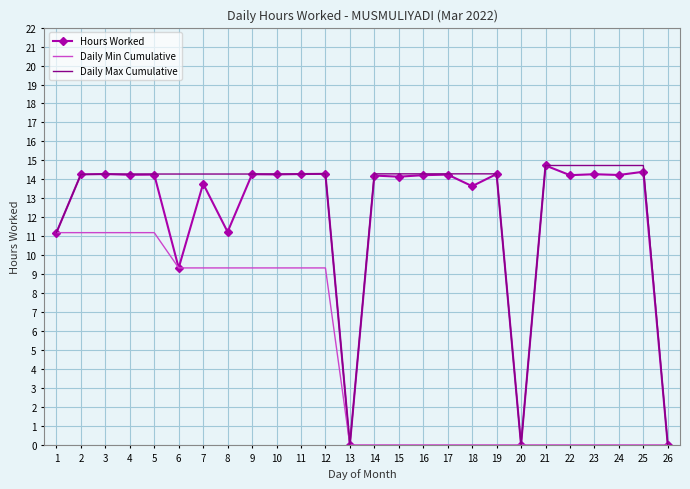

At which label is Hours Worked closest to 7?

6